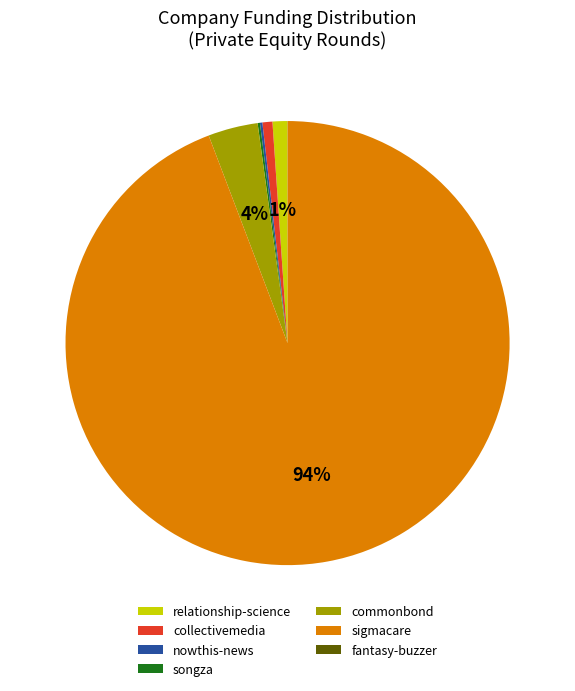

True or false: commonbond accounts for 10% of the total.

False